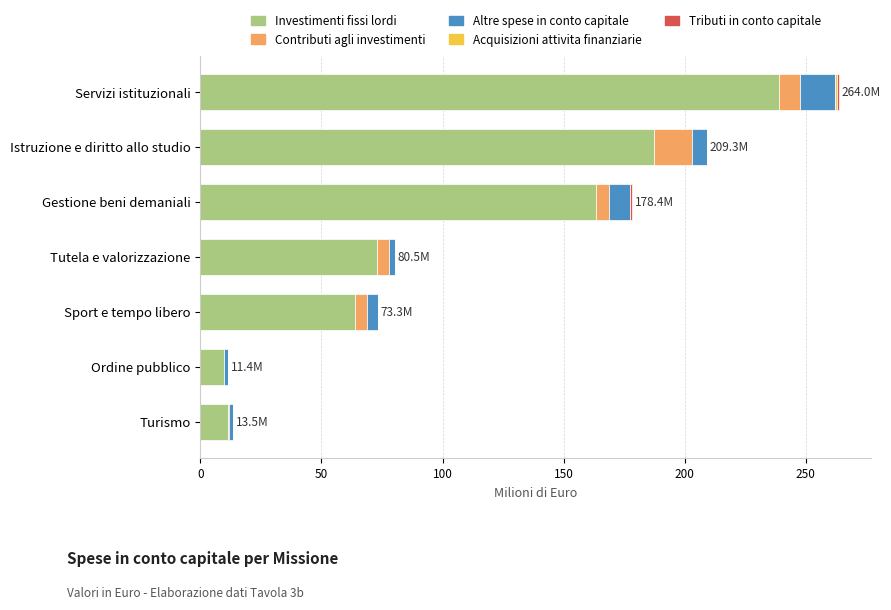

How many data points in Investimenti fissi lordi are above 72?

4